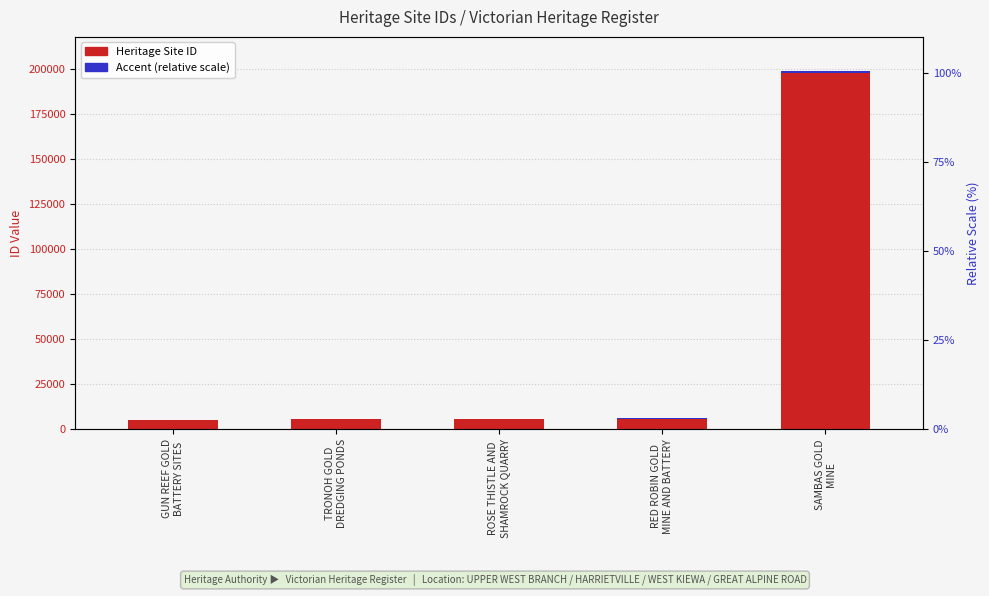

Reading right to left, list all the values displayed in this chart.

Heritage Site ID: 198045.0	5970.0	5512.0	5510.0	5049.0
Accent (relative scale): 990.2	29.9	27.6	27.6	25.2